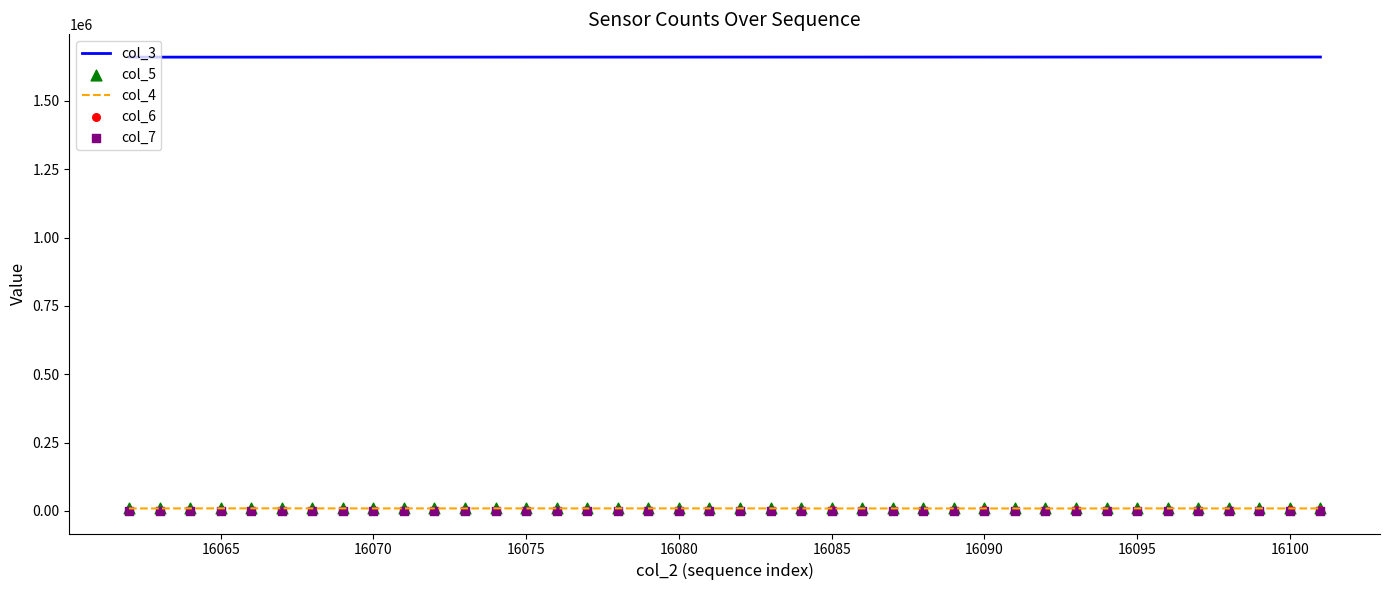

True or false: col_4 and col_3 intersect in this chart.

False